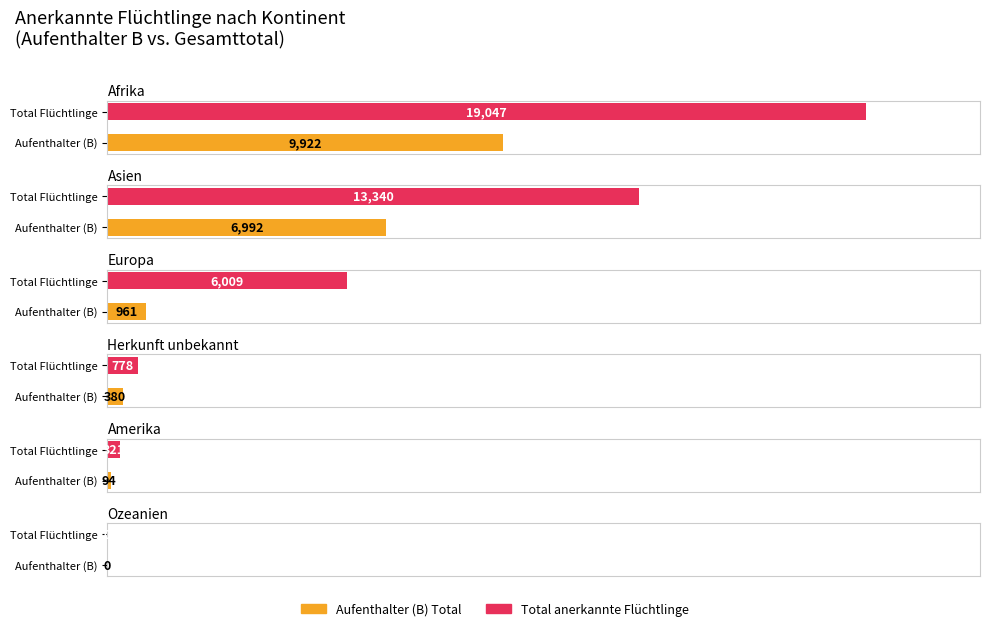

Are the bars horizontal?

Yes